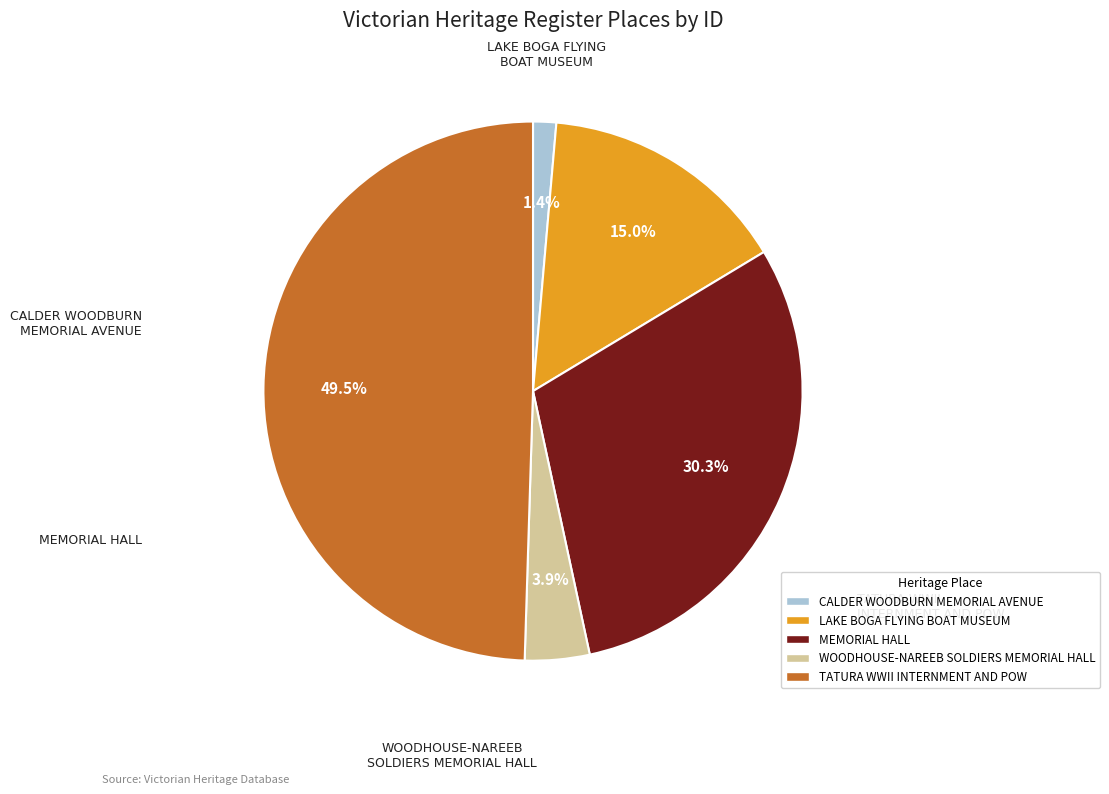

How many slices are in this pie chart?

5